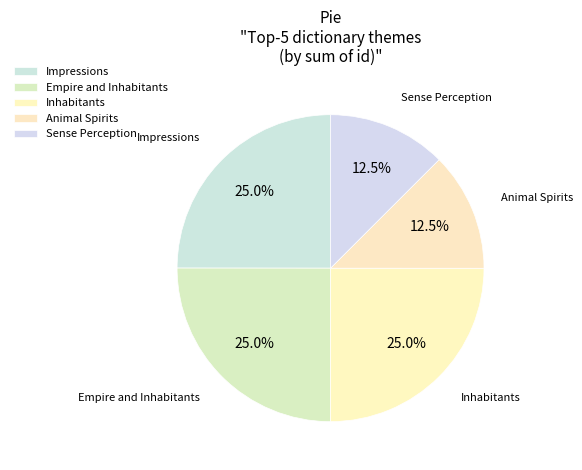

Is there a majority slice in this chart?

No